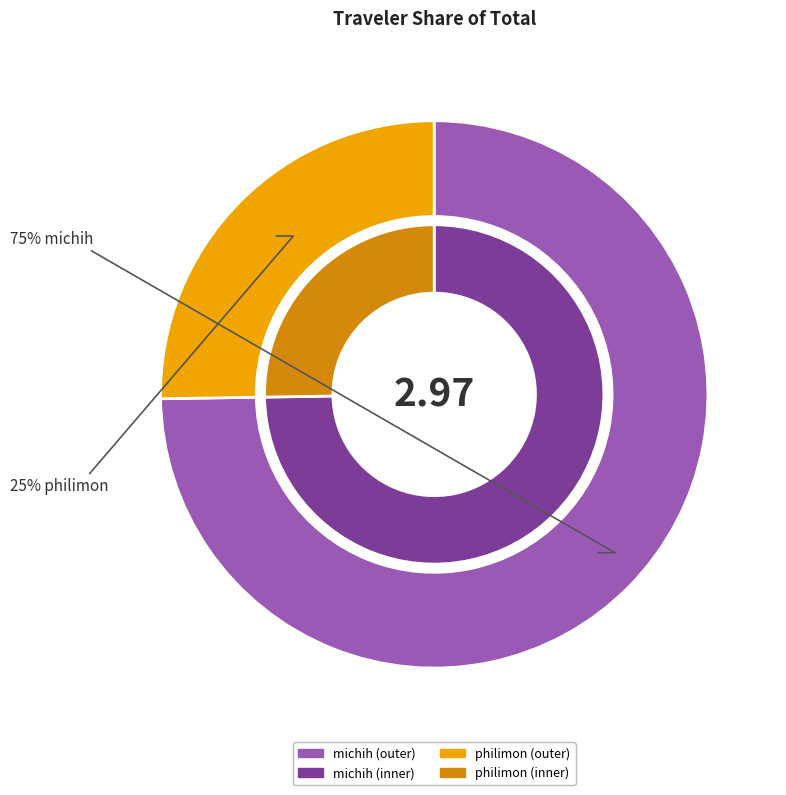

To the nearest percent, what percentage of the pie is michih?

75%